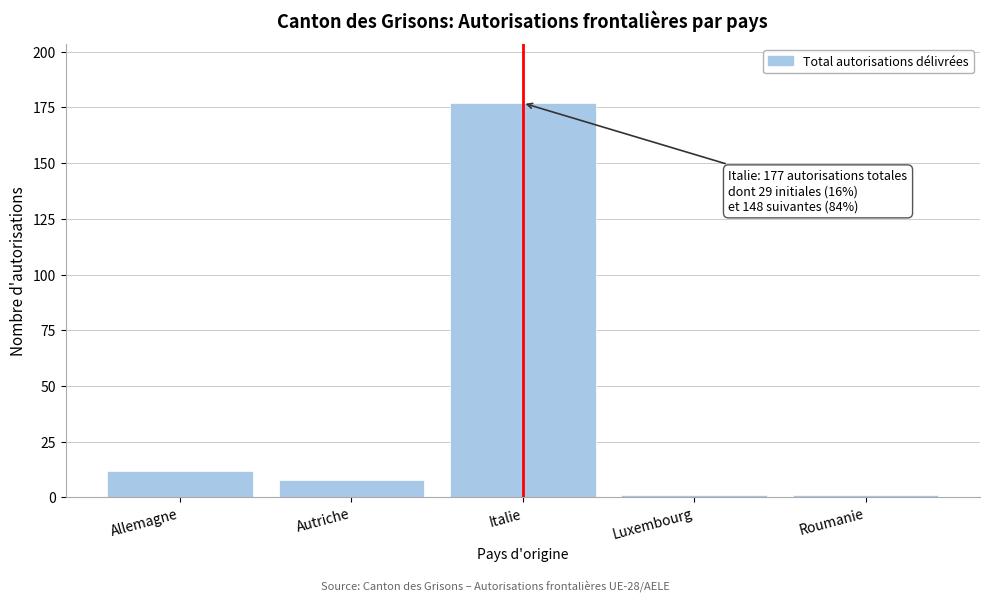

Reading left to right, list all the values displayed in this chart.

Allemagne=12	Autriche=8	Italie=177	Luxembourg=1	Roumanie=1